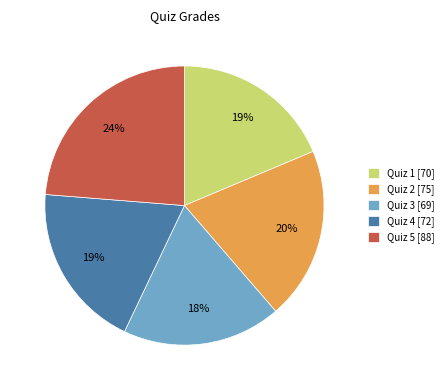

To the nearest percent, what portion does Quiz 5 represent?

24%